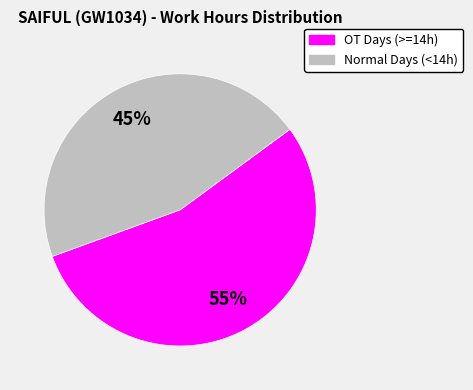

Is there any slice that represents more than half of the pie?

Yes